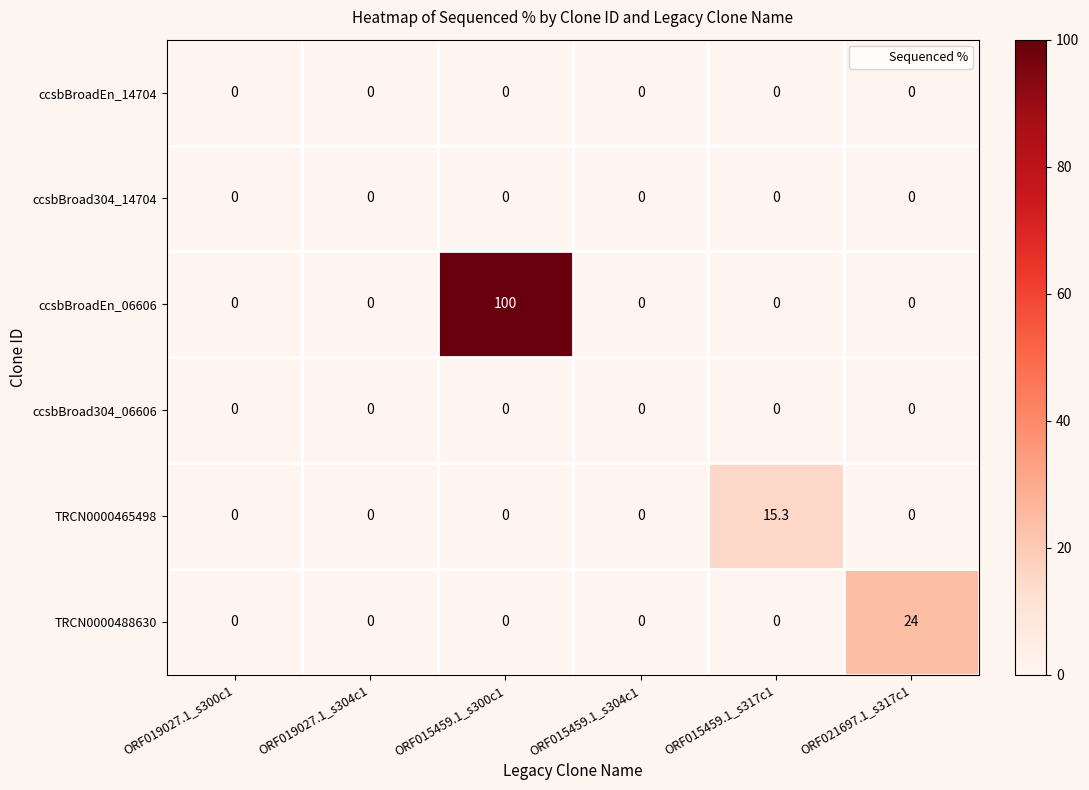

What is the total value across all series at ORF015459.1_s317c1?

15.3